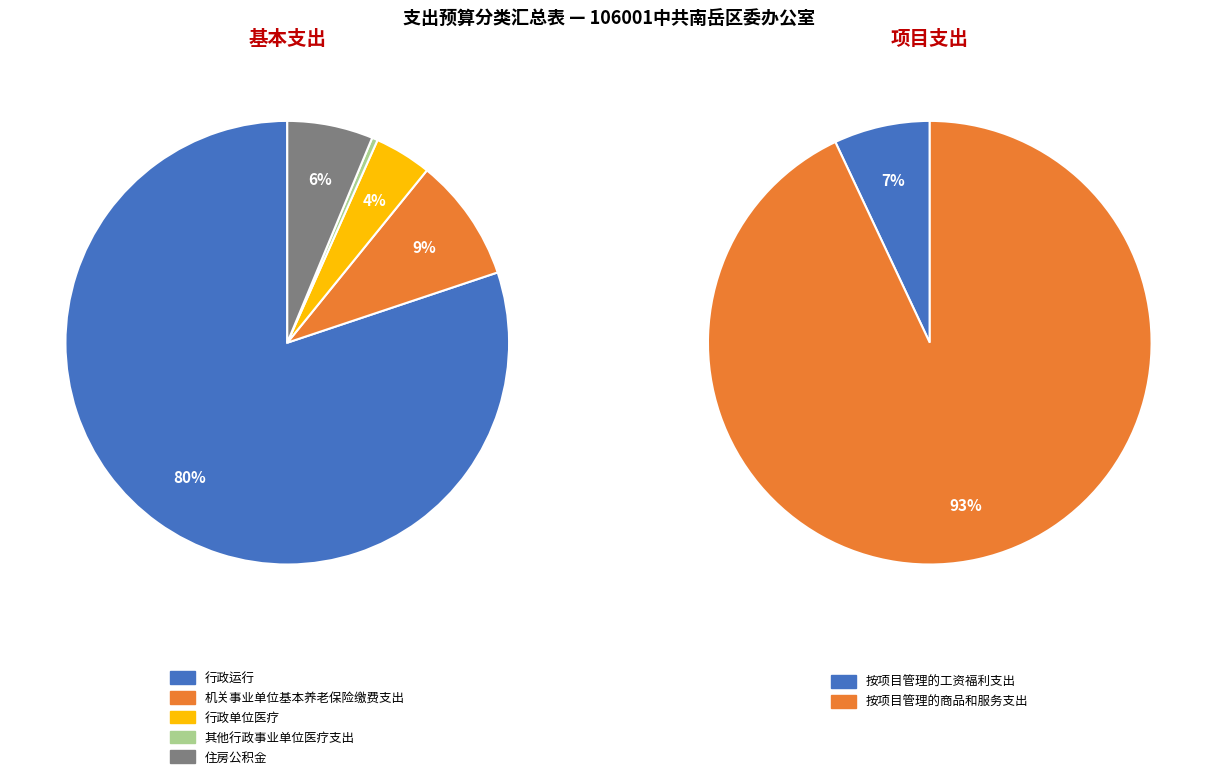

Which category has the biggest portion of the pie?

行政运行